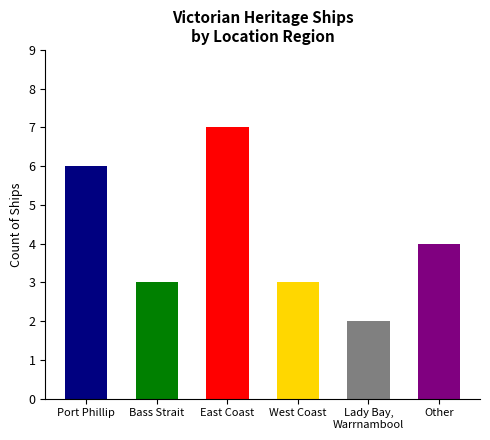

The chart shows a value of 6 at Port Phillip. True or false?

True